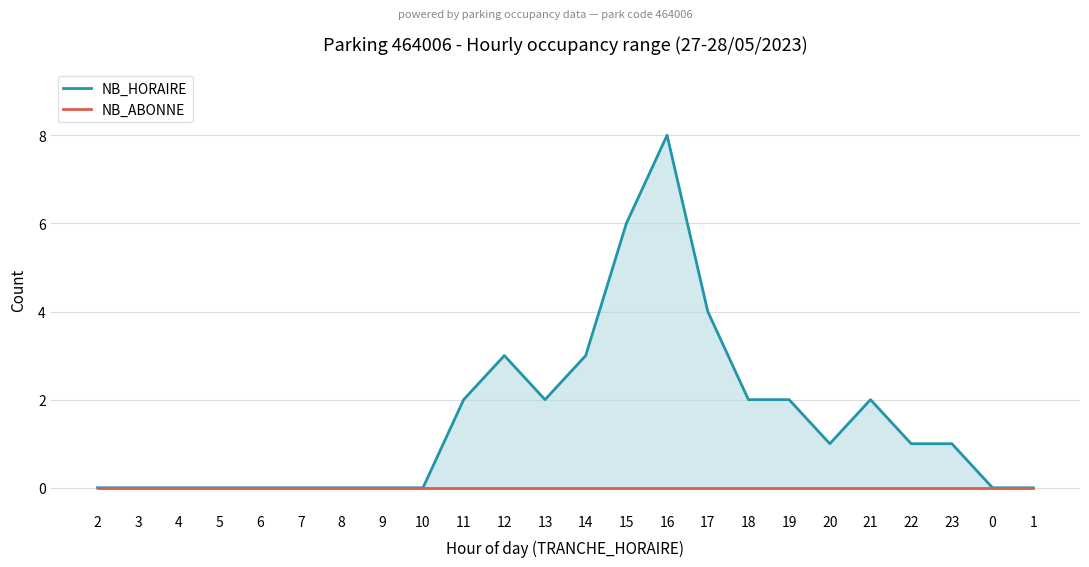

What is the label of the 19th point from the left?

20